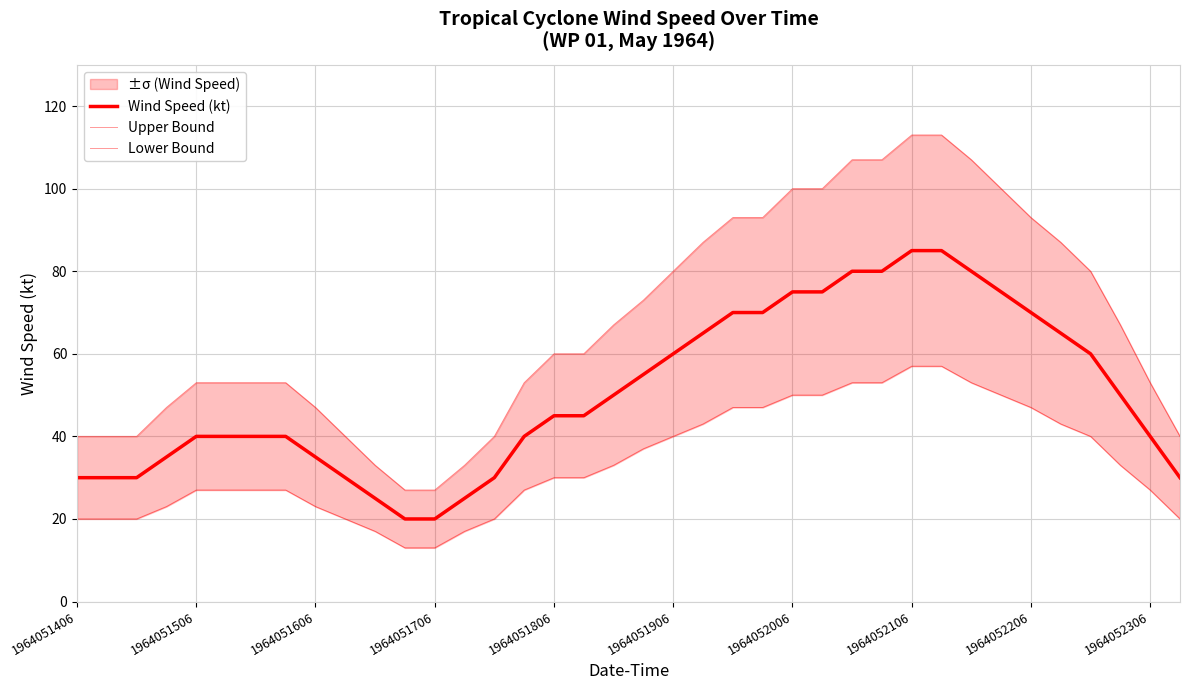

True or false: Upper Bound and Wind Speed (kt) intersect in this chart.

False